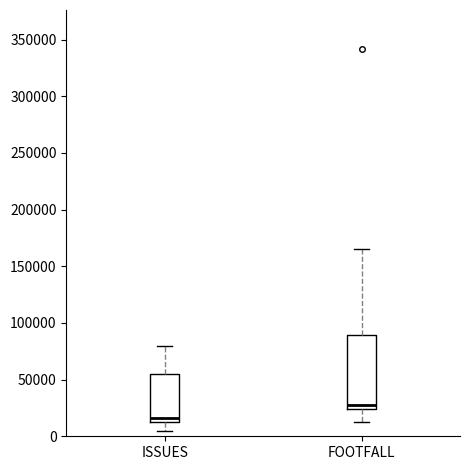

Reading left to right, read every box against the y-axis: the position of its median line, the range the box covers, and the ends of its whiskers. The values are not printed on the chart, so give them approximately, as read against the axis.

ISSUES: median 15000 (just above the box's lower edge), box 15000 to 55000, whiskers 5000 to 80000
FOOTFALL: median 25000 (just above the box's lower edge), box 25000 to 90000, whiskers 15000 to 165000